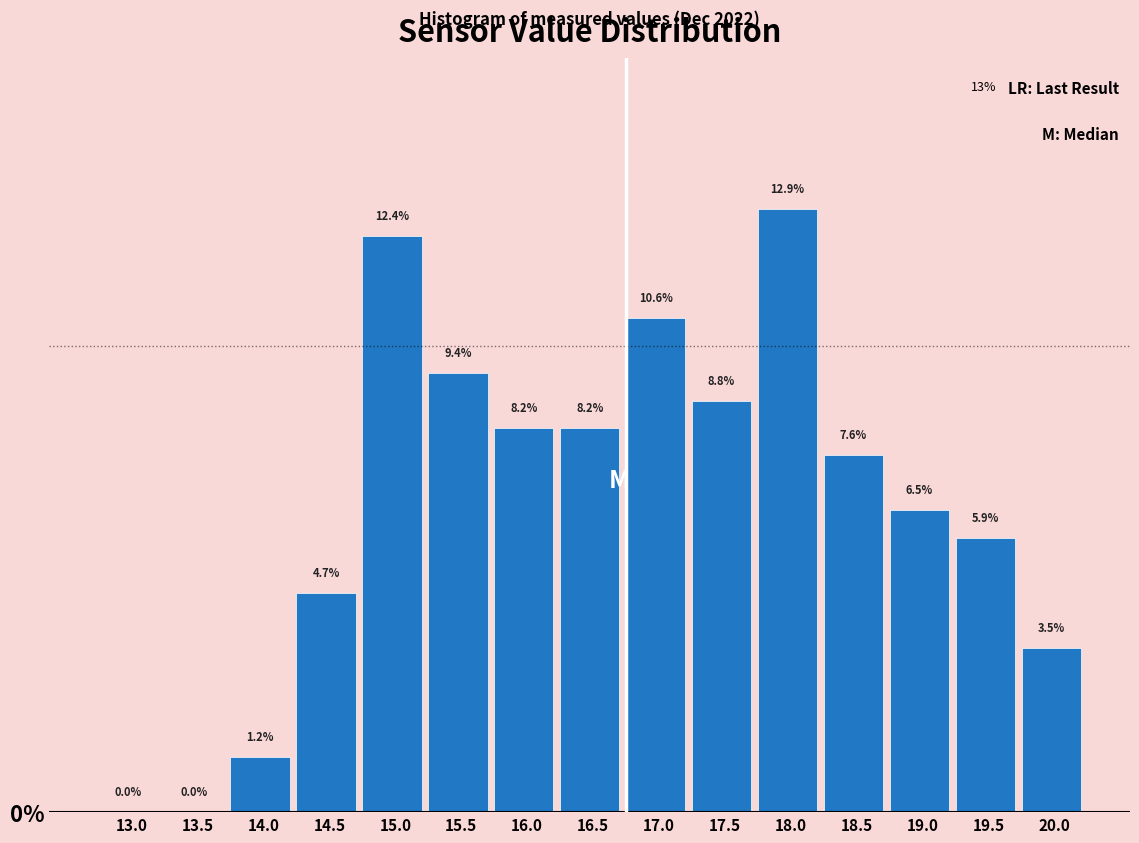

Reading right to left, list all the values displayed in this chart.

20.0=3.5	19.5=5.9	19.0=6.5	18.5=7.6	18.0=12.9	17.5=8.8	17.0=10.6	16.5=8.2	16.0=8.2	15.5=9.4	15.0=12.4	14.5=4.7	14.0=1.2	13.5=0.0	13.0=0.0